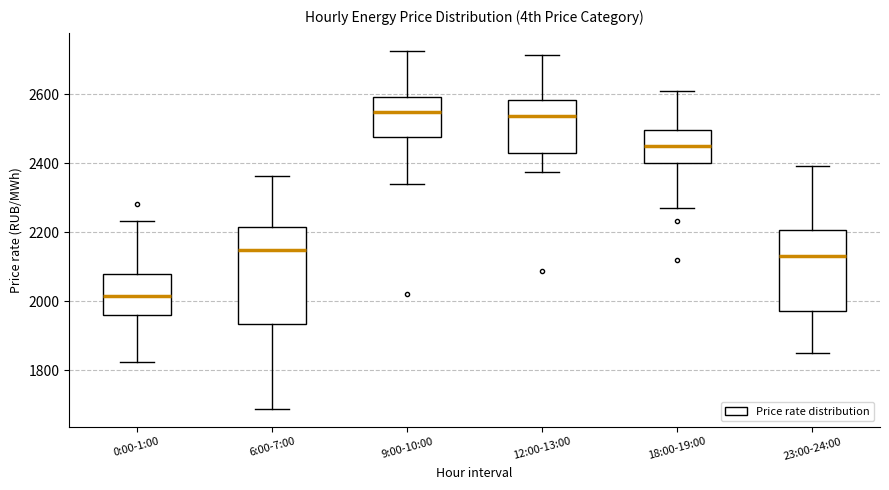

Comparing the boxes themselves (not the whiskers), which one is the tallest?

6:00-7:00